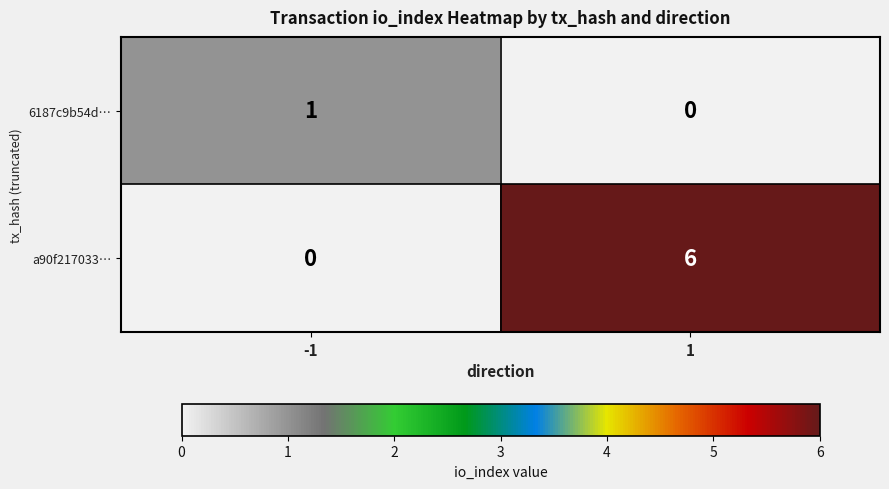

Is it true that a90f217033… equals 3 at 1?

False